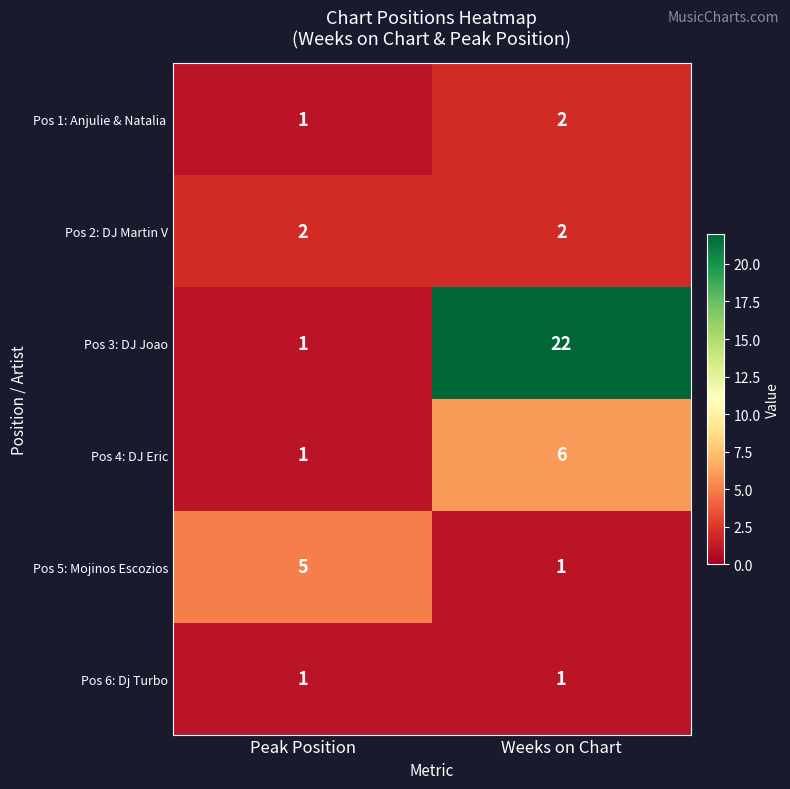

Where is Pos 3: DJ Joao nearest to the value 11?

Peak Position